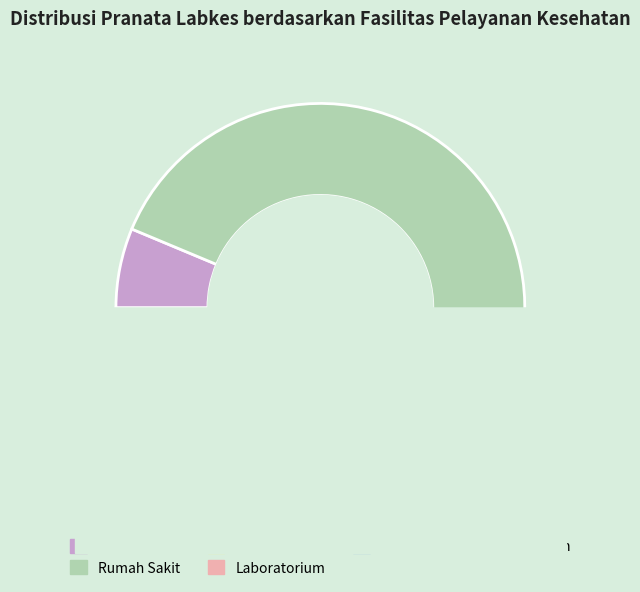

What is the change in value from Puskesmas to Rumah Sakit?

+202